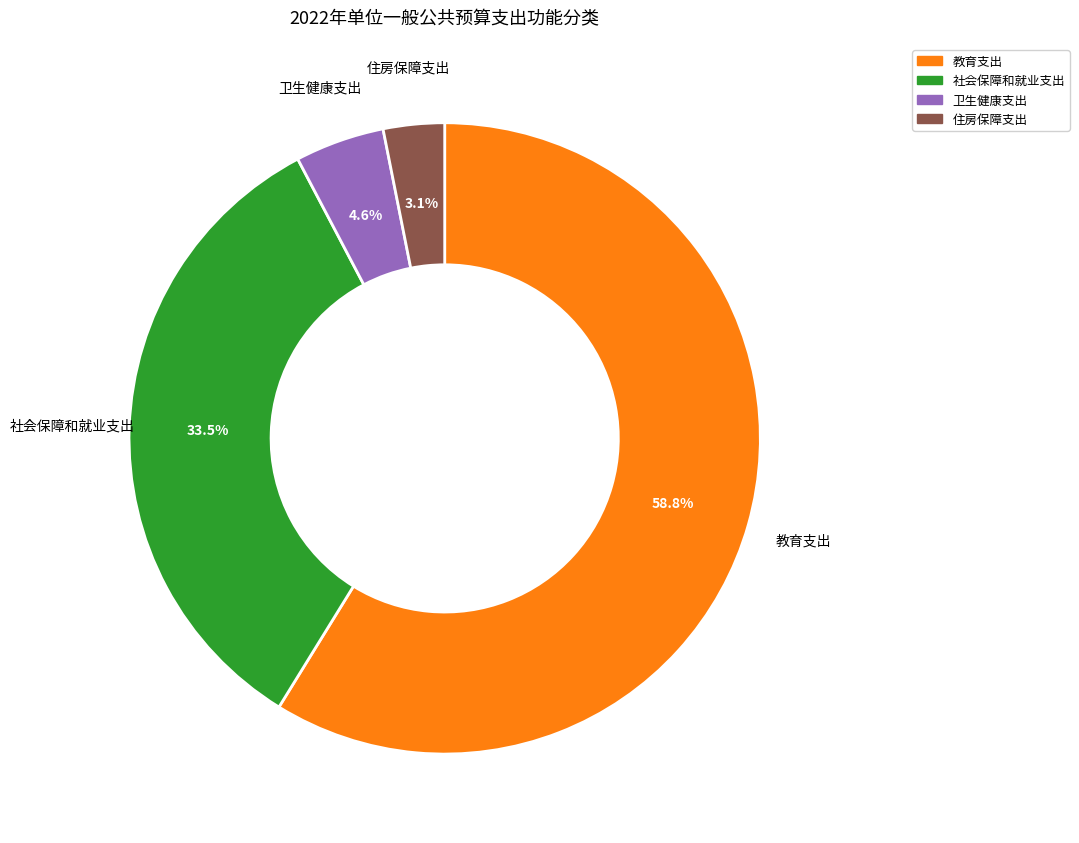

What portion of the pie excludes 卫生健康支出?

95.4%